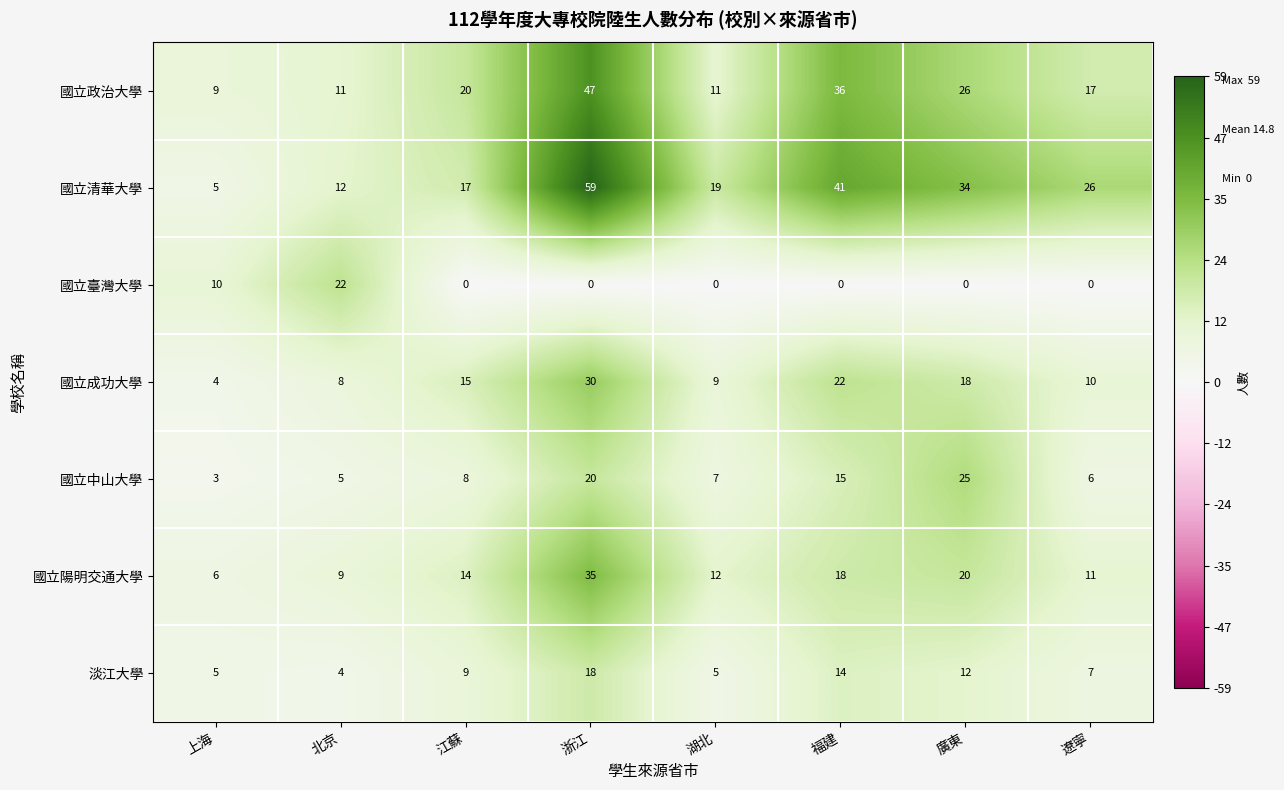

How many series are shown in this chart?

7